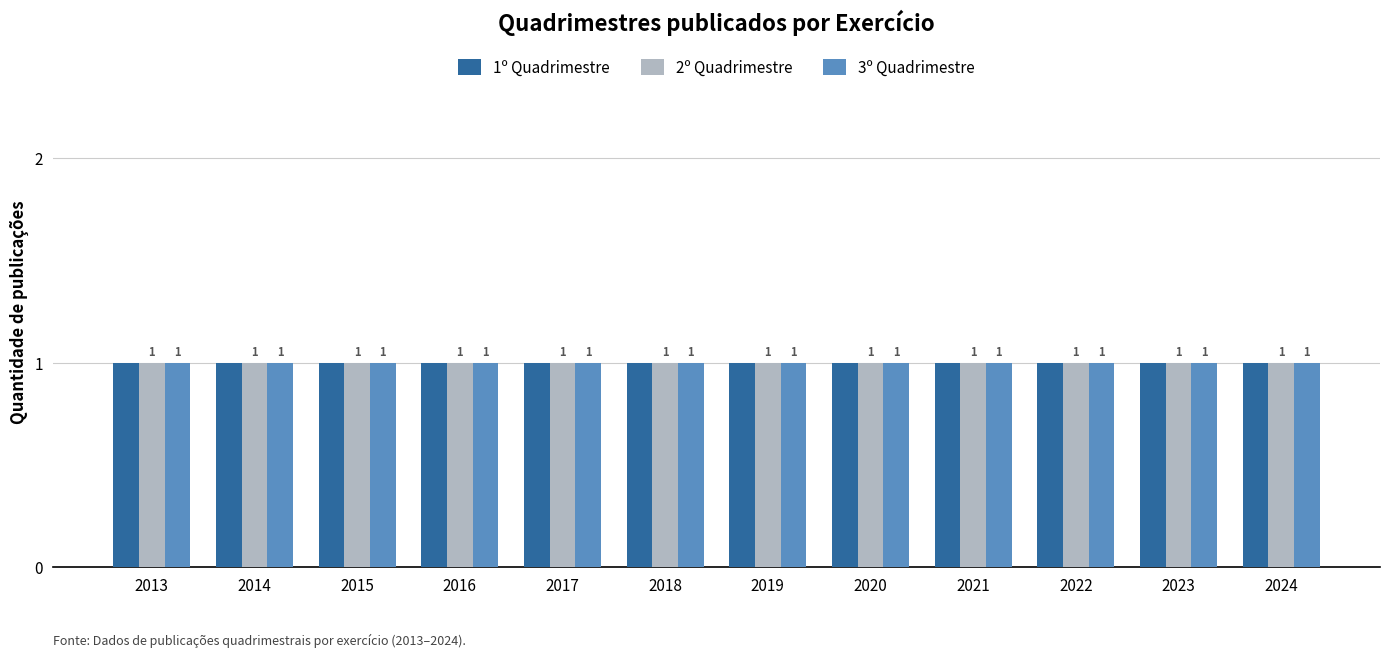

List the labels in order of 1º Quadrimestre value, largest first.

2024, 2023, 2022, 2021, 2020, 2019, 2018, 2017, 2016, 2015, 2014, 2013